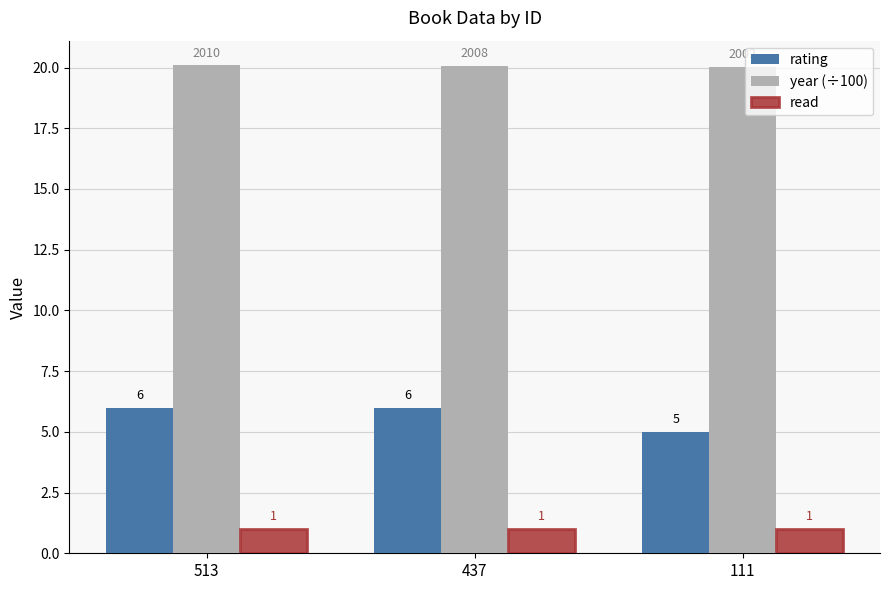

The year (÷100) series shows 20.1 at 513. True or false?

True